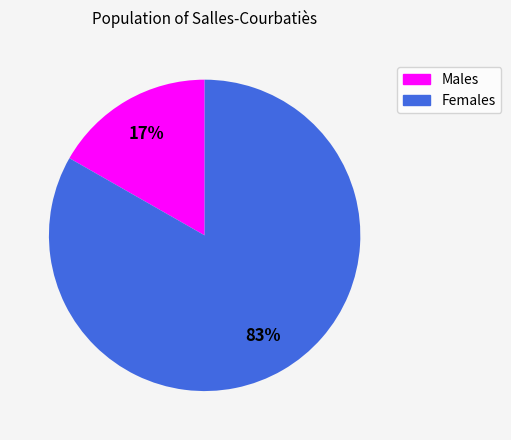

To the nearest percent, what is the average slice percentage?

50%